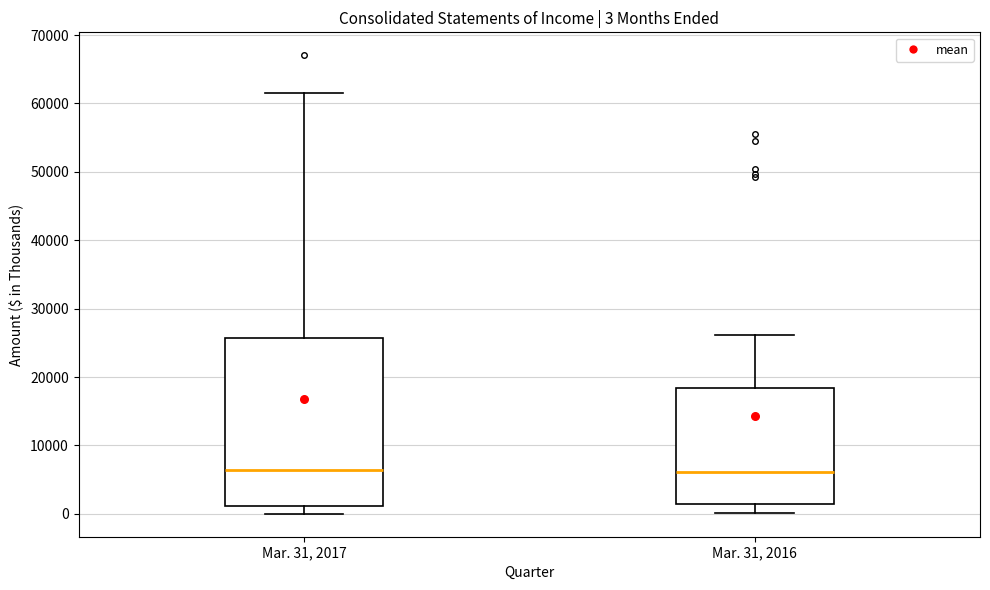

Comparing the boxes themselves (not the whiskers), which one is the tallest?

Mar. 31, 2017